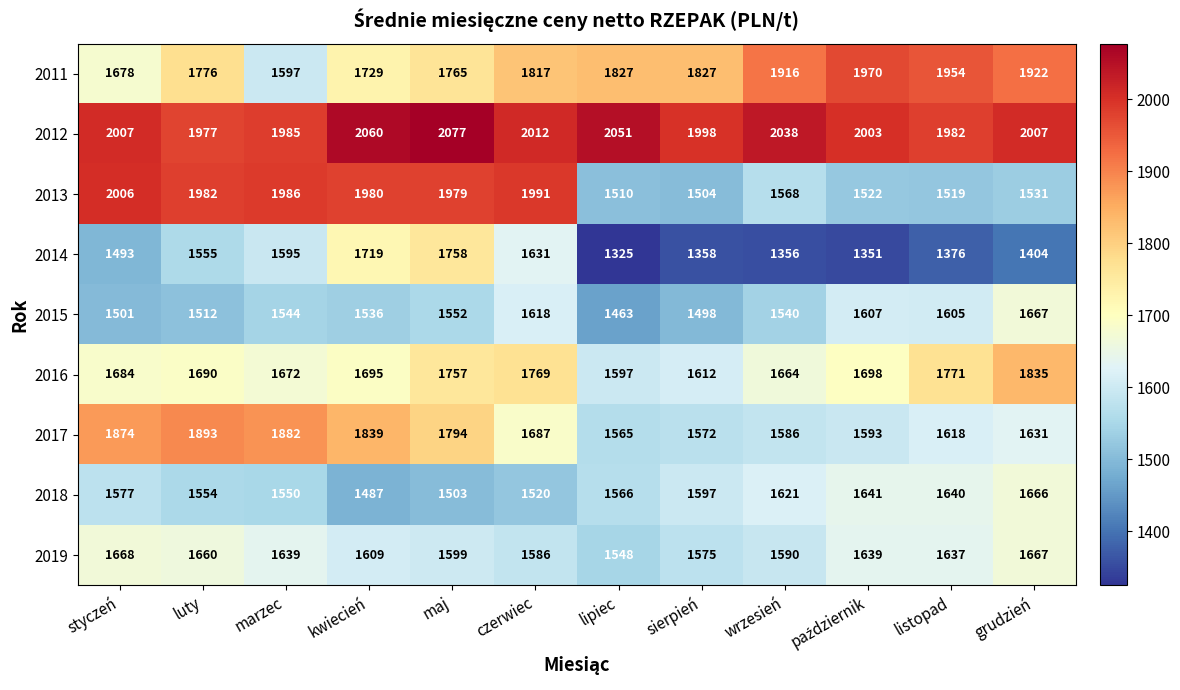

How many categories are shown in the chart?

12